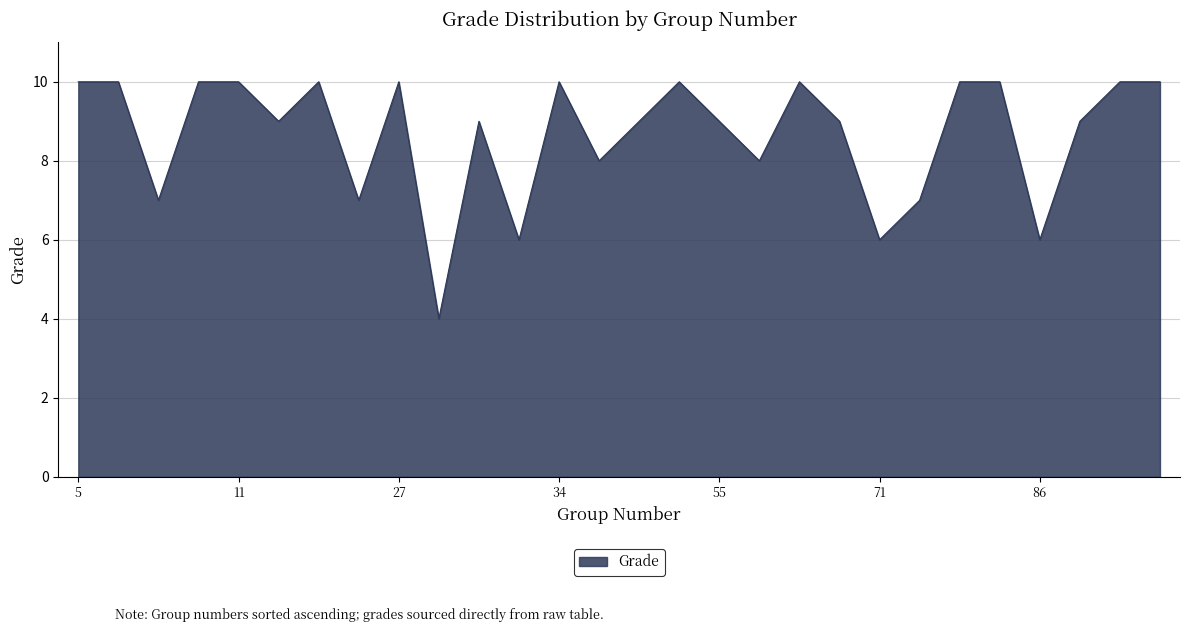

What is the minimum value shown in the chart?

4